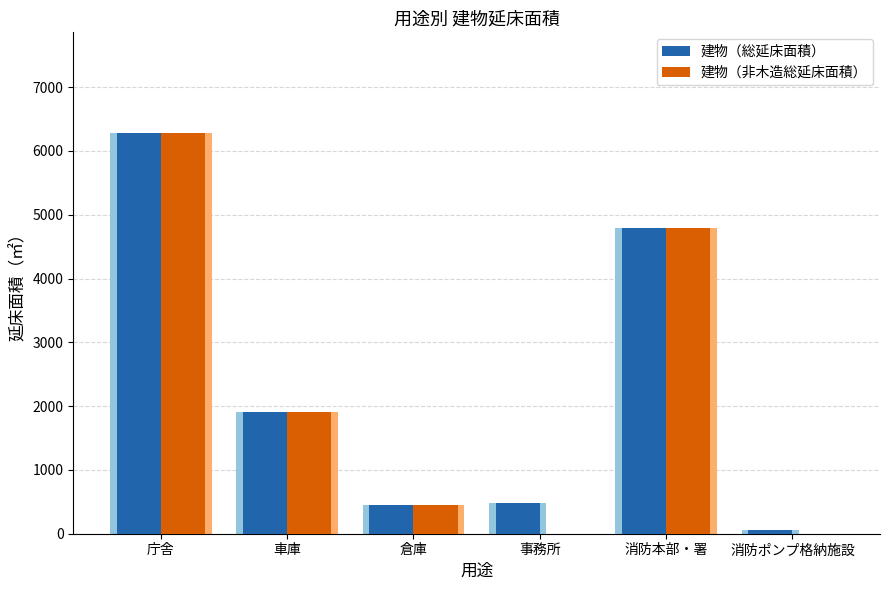

At which category does the chart reach its peak across all series?

庁舎